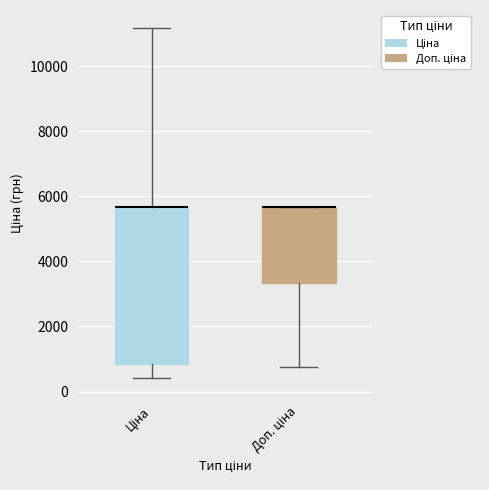

Which box is the tallest, from its lower edge to its upper edge?

Ціна